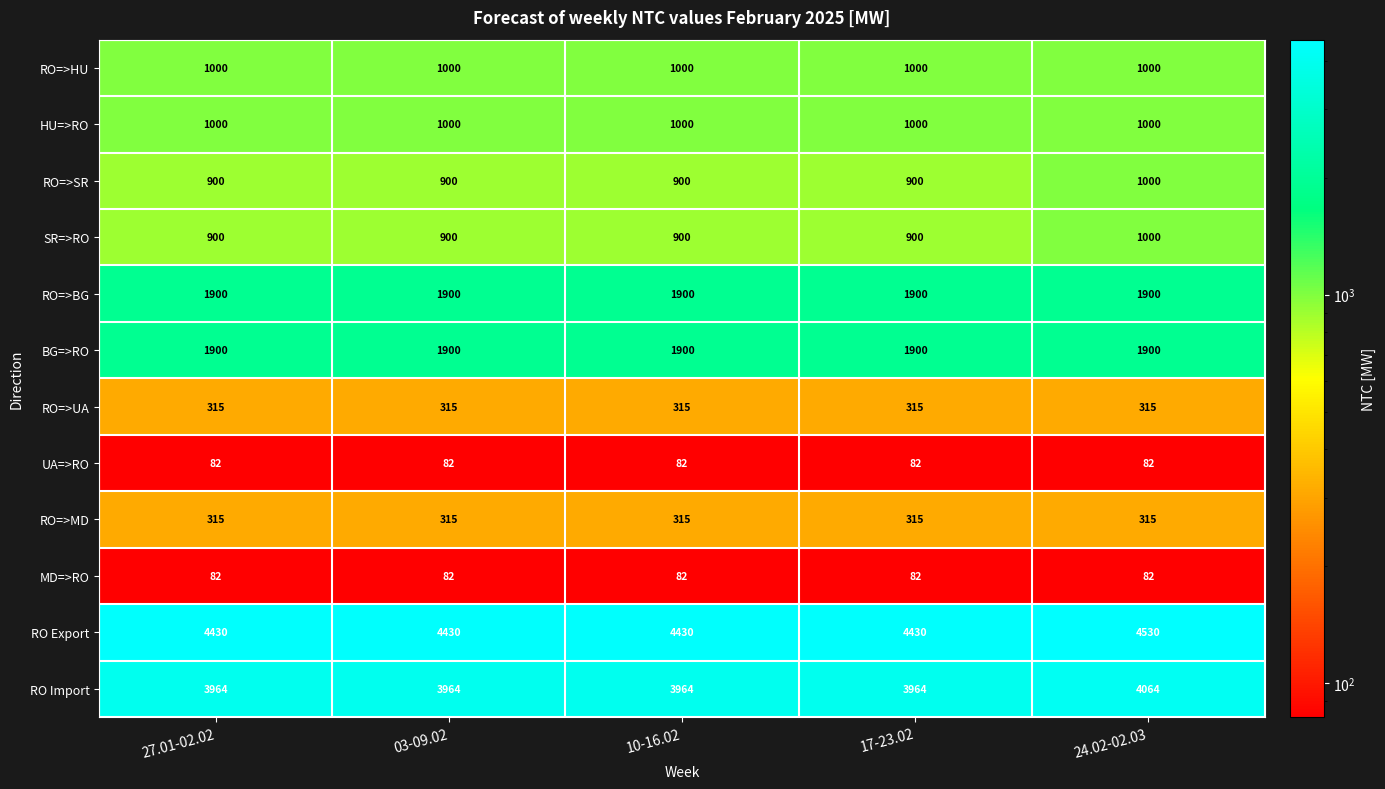

What is the sum of all RO=>BG values?

9500